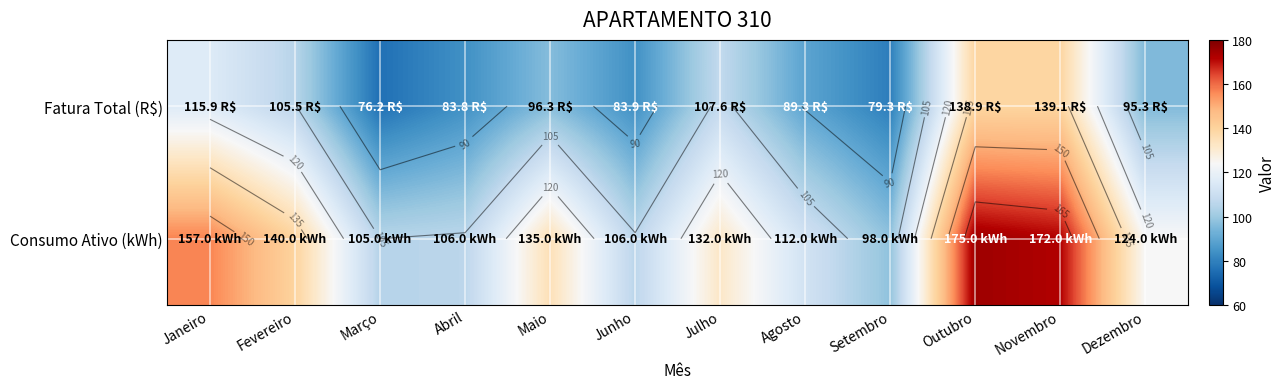

Is the value of Fatura Total (R$) at Maio greater than the value of Consumo Ativo (kWh) at Maio?

No